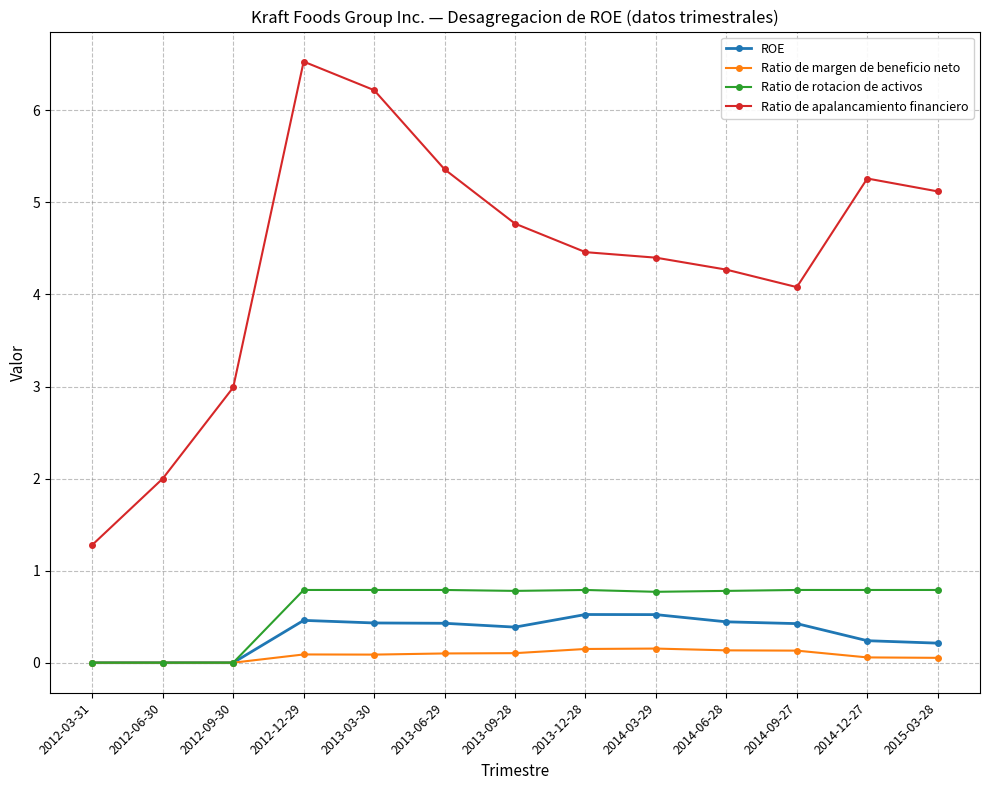

What is the difference between the second highest and second lowest values in the Ratio de margen de beneficio neto series?

0.1